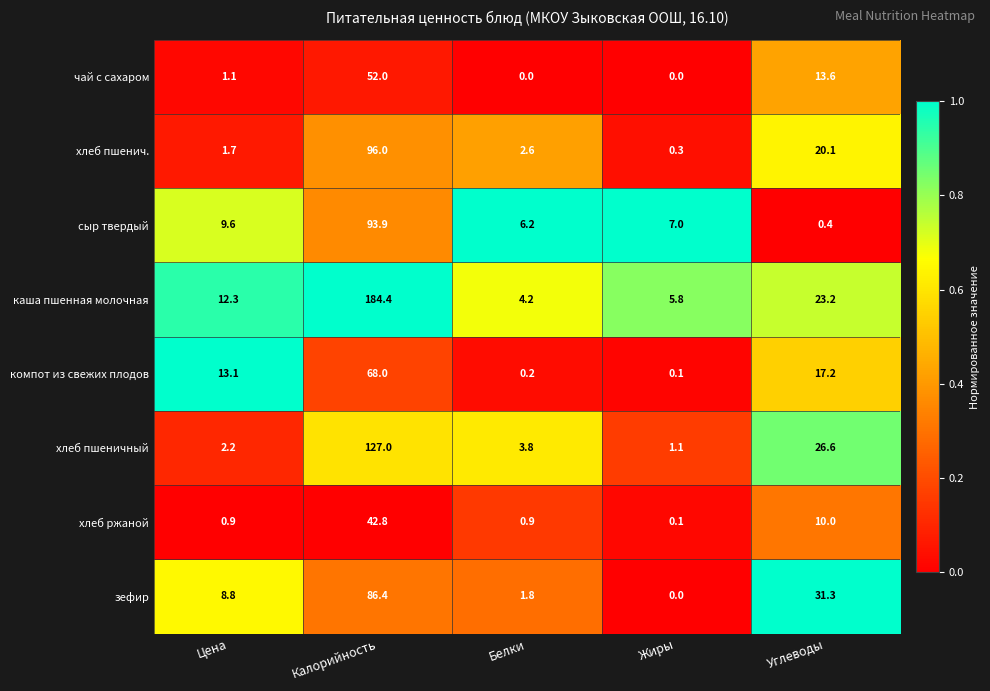

Count the number of categories in the chart.

5